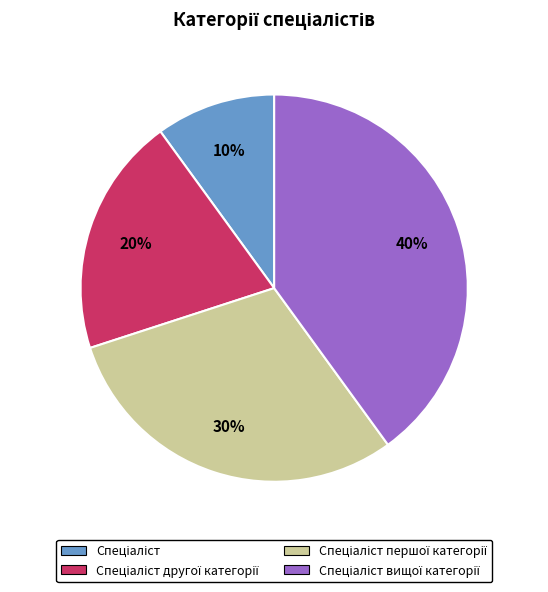

Is there any slice that represents more than half of the pie?

No